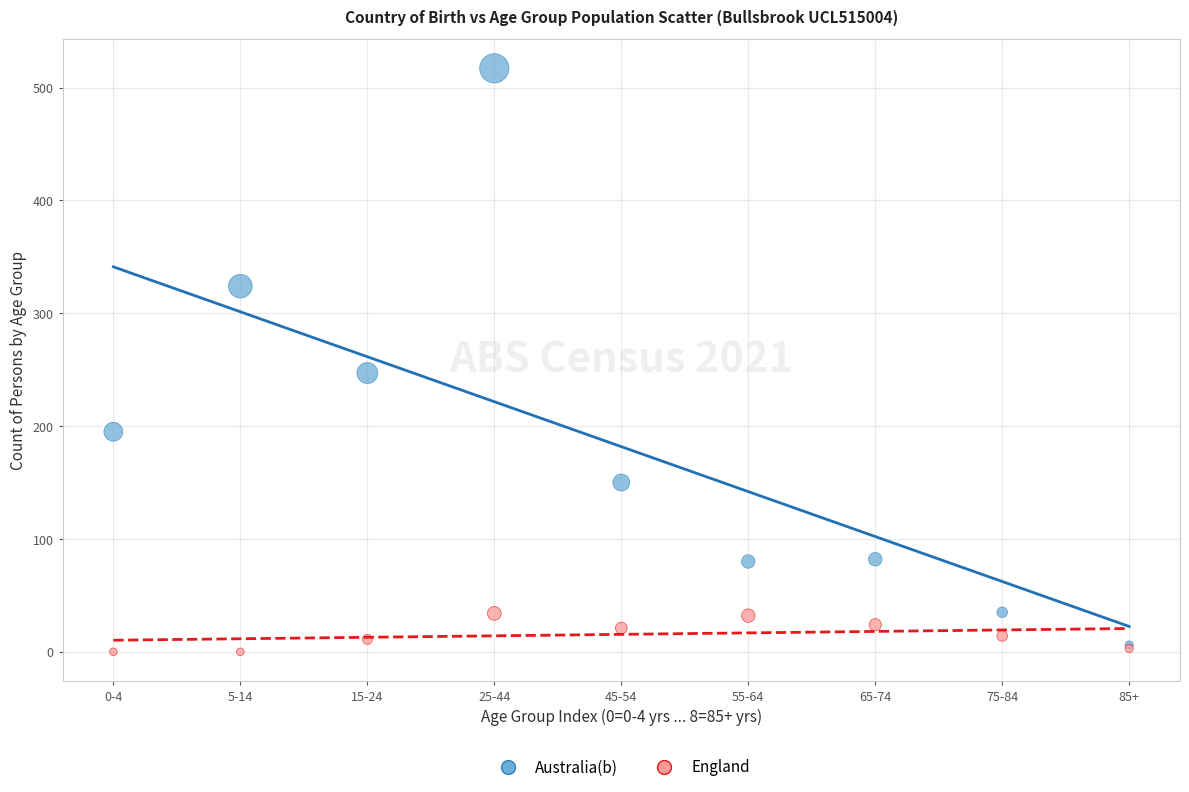

Which series has the largest Y range (max minus min)?

Australia(b)